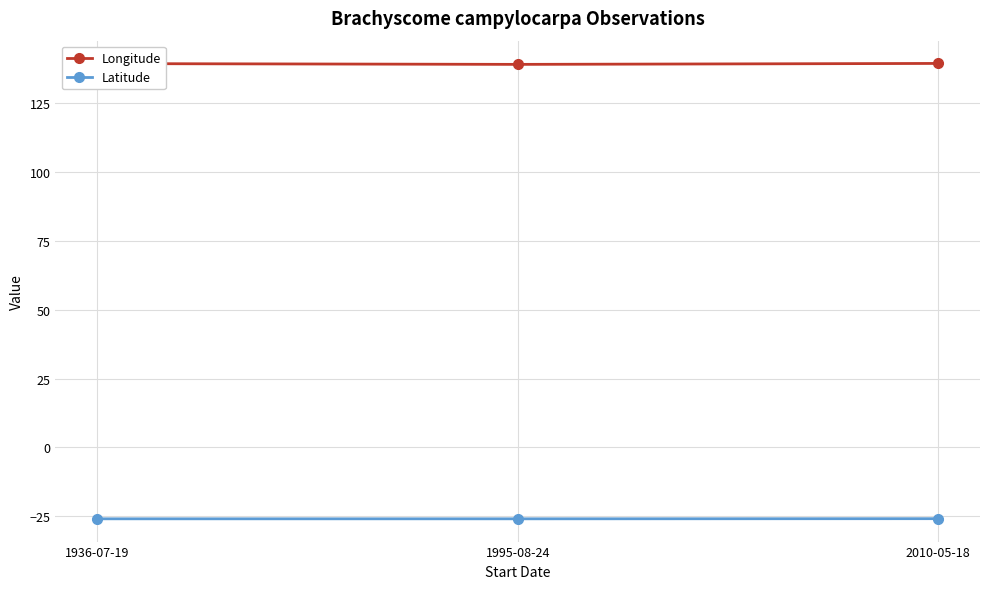

Count the number of data series in this chart.

2